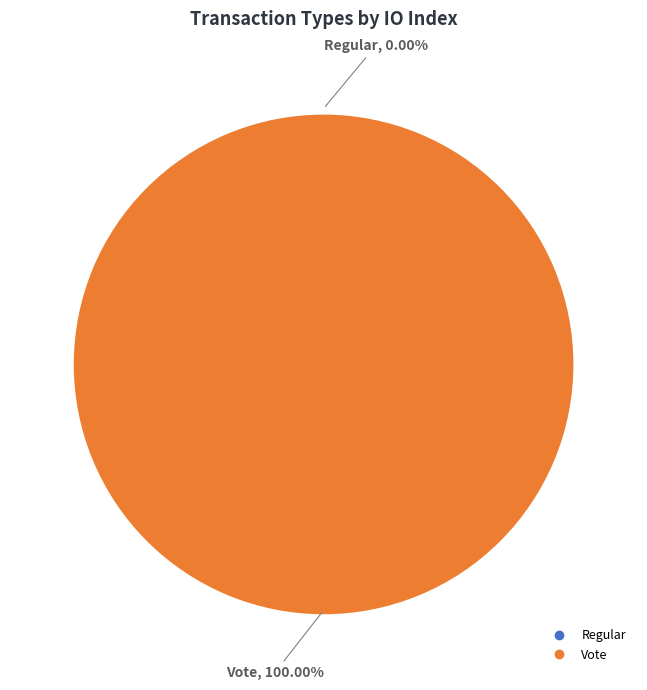

Which has a higher value, Regular or Vote?

Vote